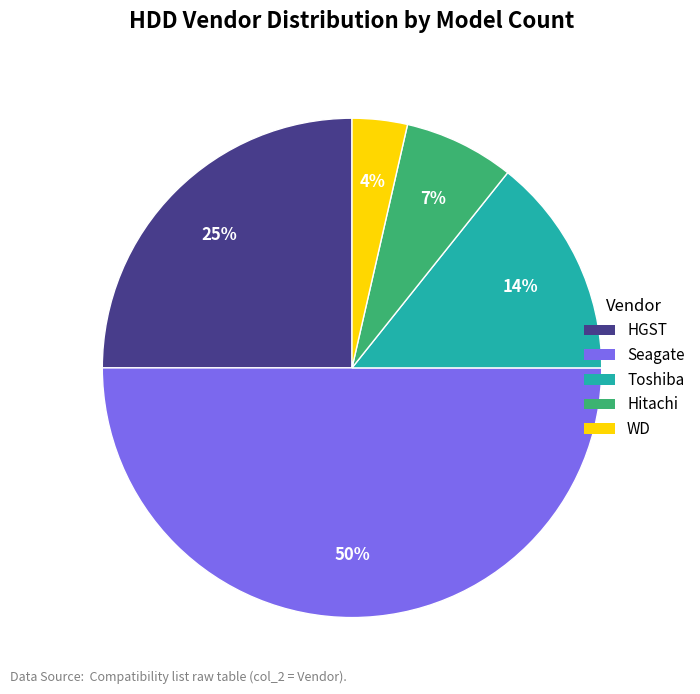

Between Hitachi and Toshiba, which is larger?

Toshiba